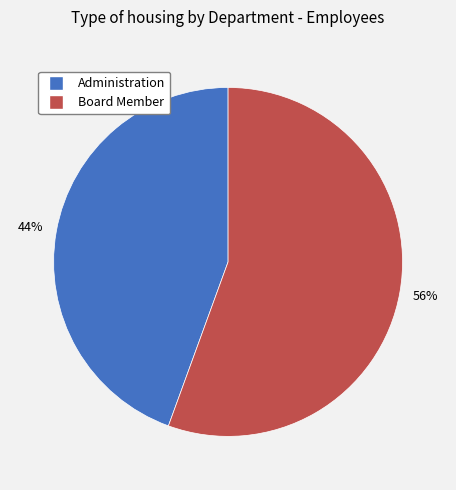

To the nearest percent, what percentage of the pie is Administration?

44%